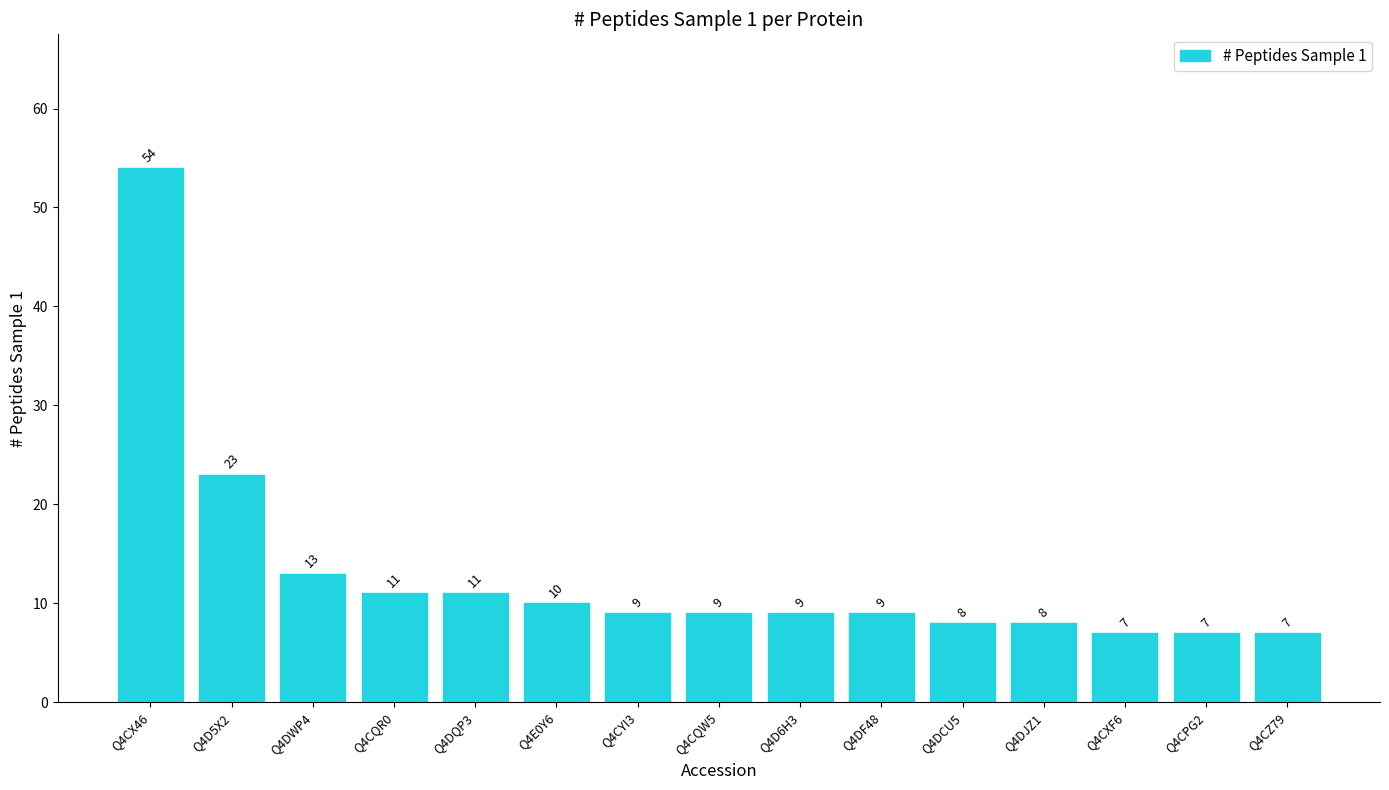

What is the maximum value shown in the chart?

54